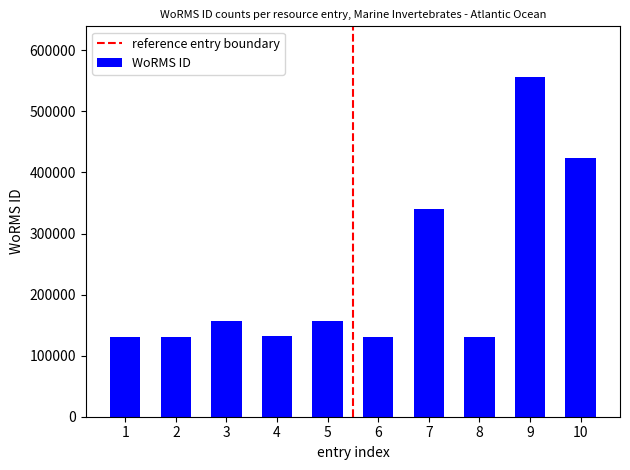

The value at 8 is 130867. True or false?

True